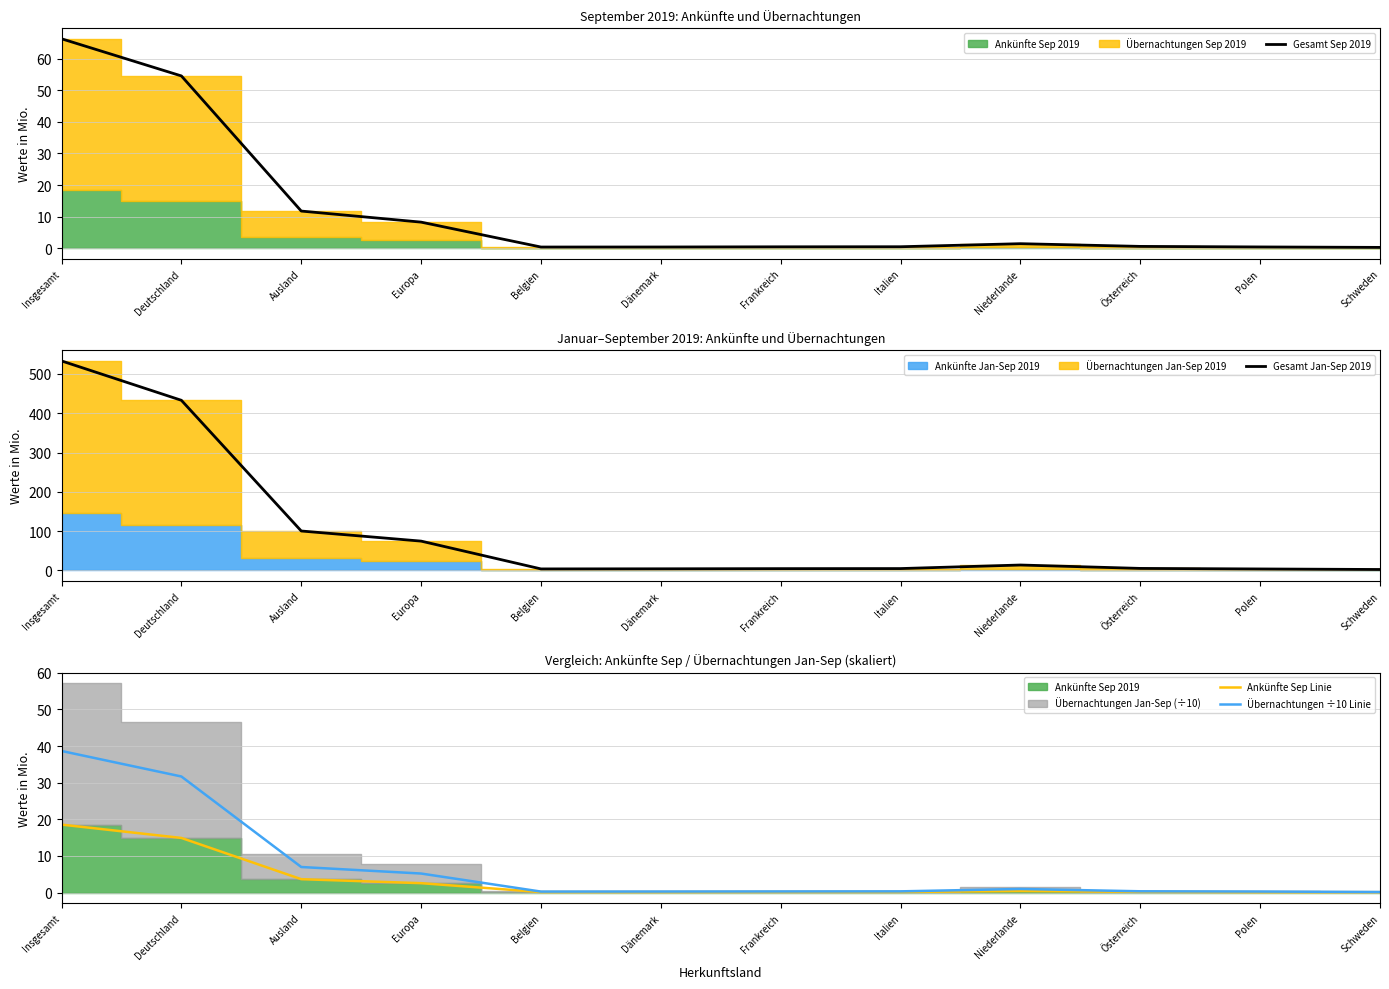

True or false: Gesamt Sep 2019 and Gesamt Jan-Sep 2019 intersect in this chart.

False